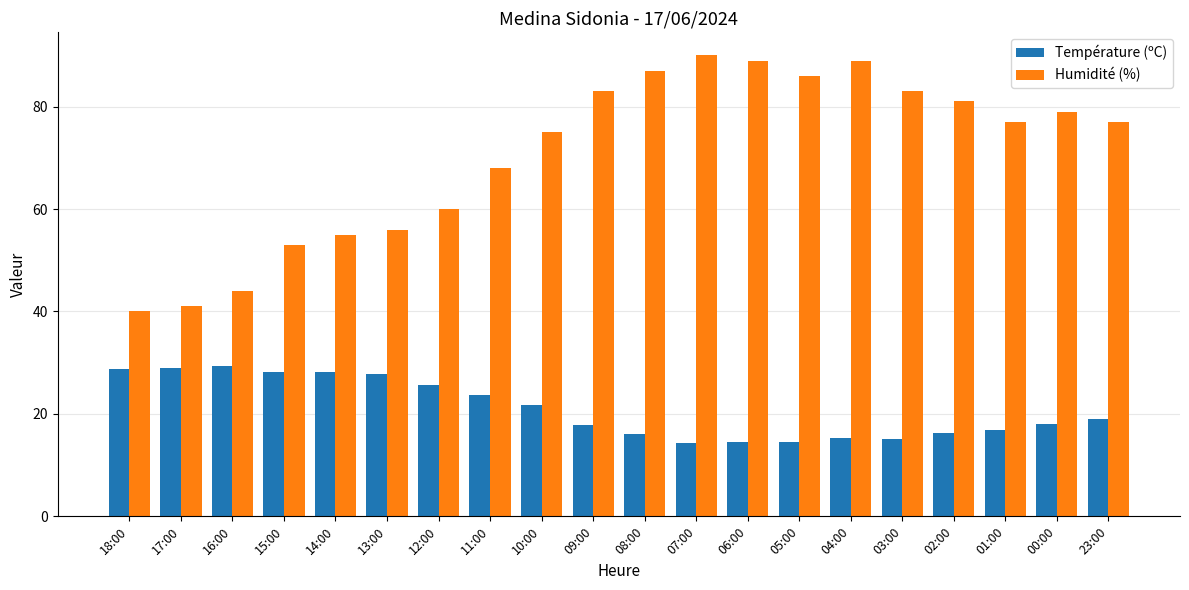

What is the label of the 9th bar from the right?

07:00